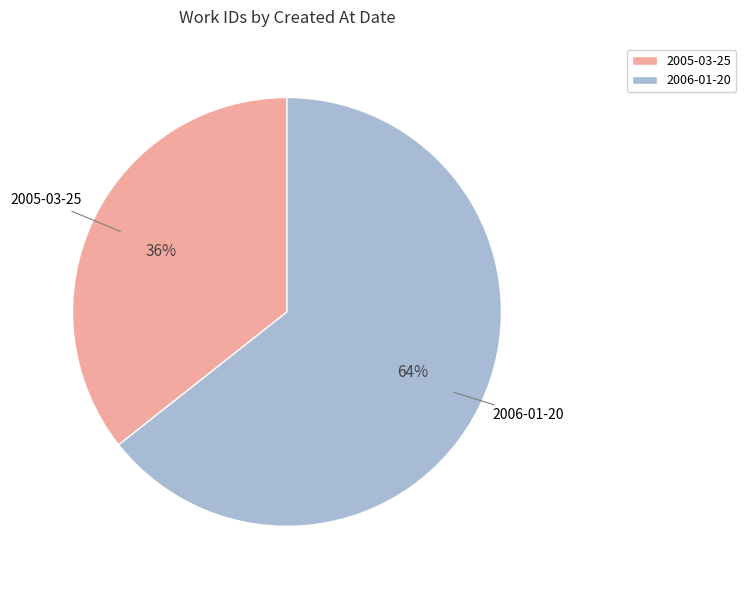

How many slices are in this pie chart?

2